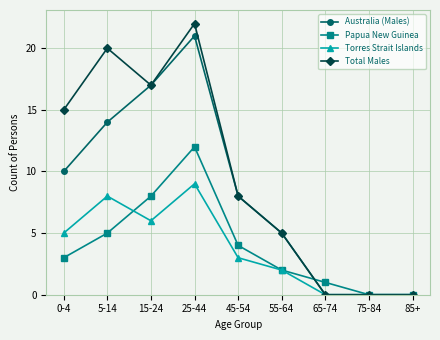

Where is the first local maximum for Australia (Males)?

25-44